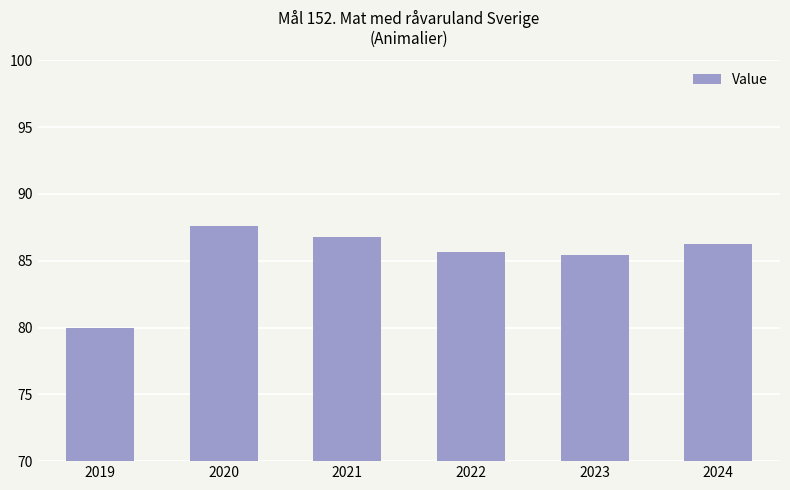

What is the ratio of the value at 2023 to the value at 2019?

1.1